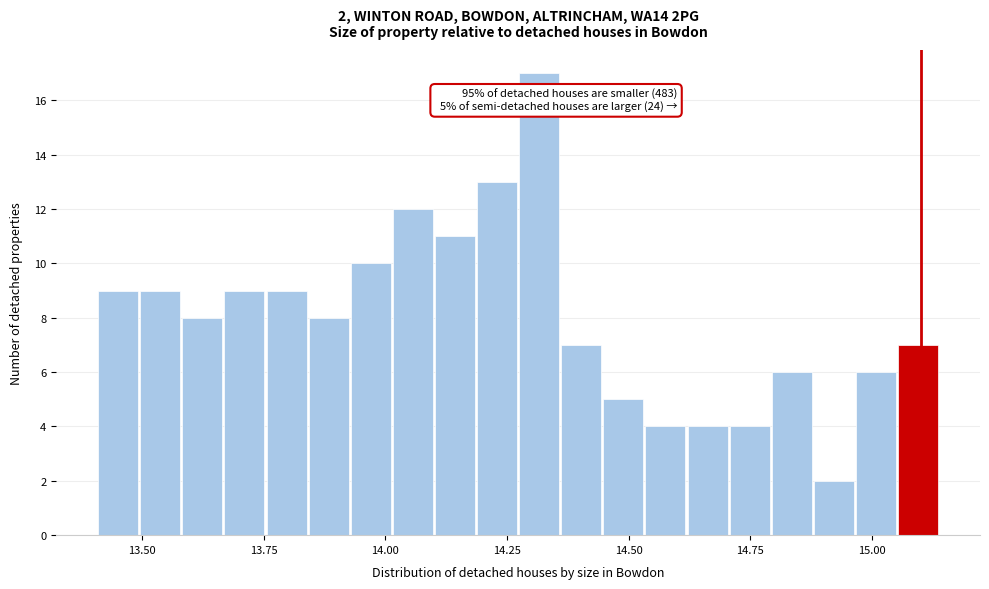

Around what value on the x-axis is the tallest bar? Give the approximate position of its centre, as read against the axis.

14.30